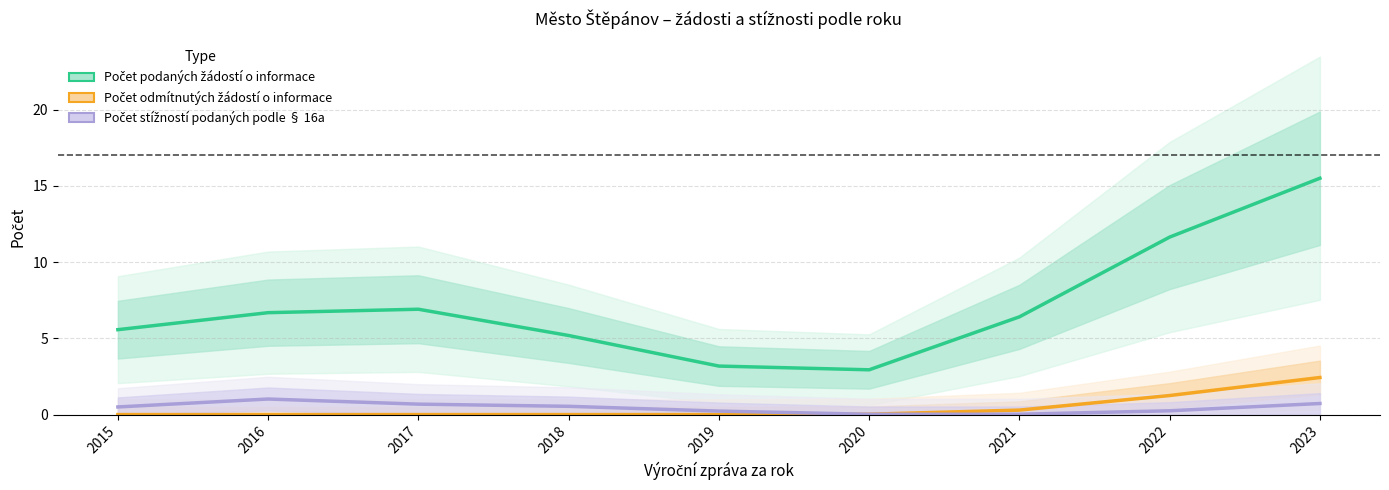

At which label does Počet odmítnutých žádostí o informace reach its peak?

2023